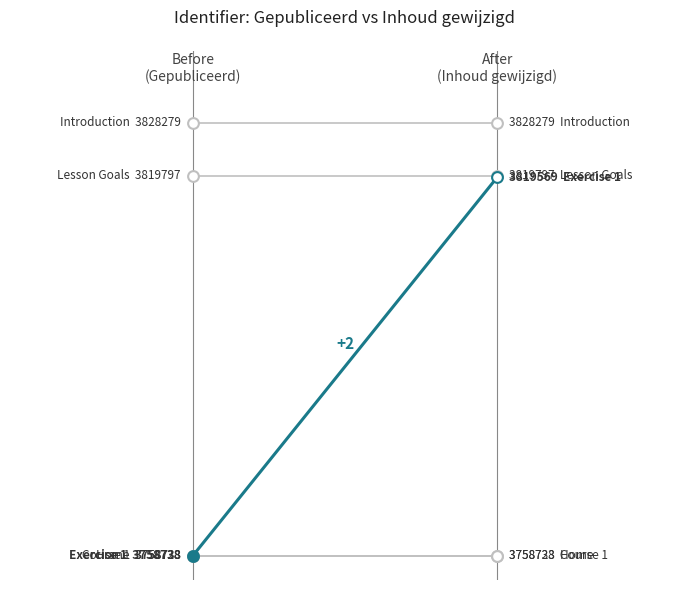

Which series contains the highest Y value?

Introduction